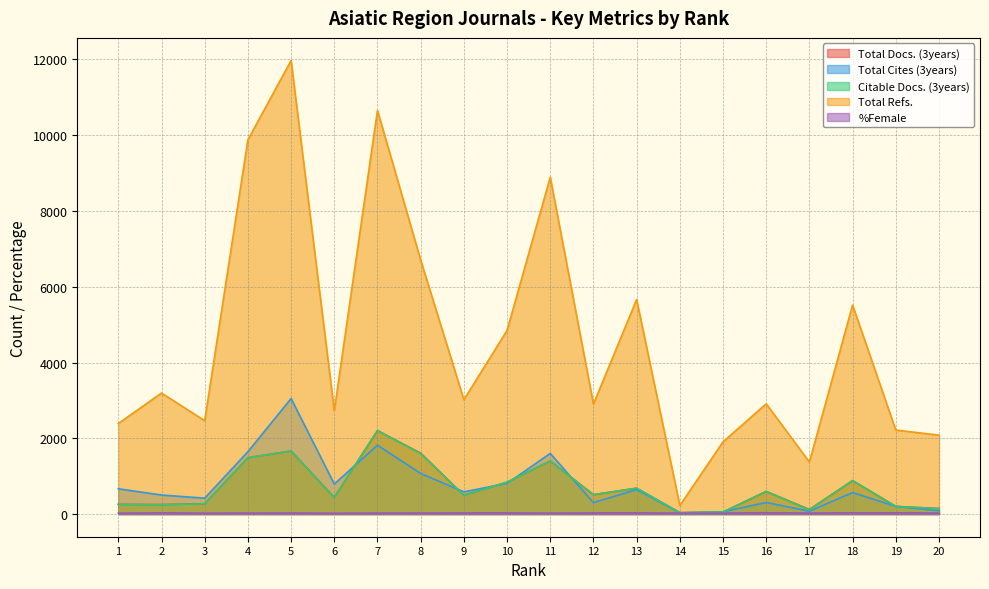

At which label does Citable Docs. (3years) reach its minimum?

14